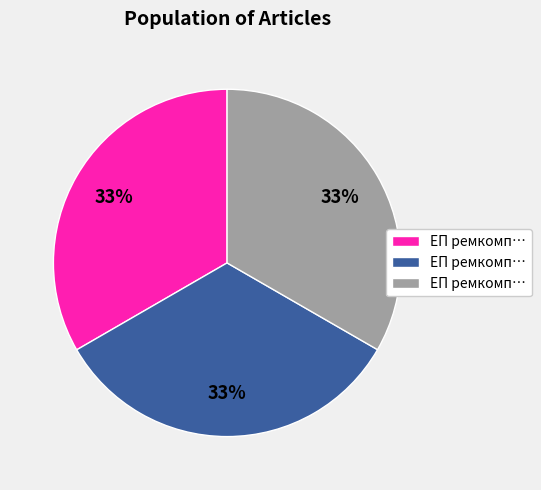

Count the number of slices in the pie.

3